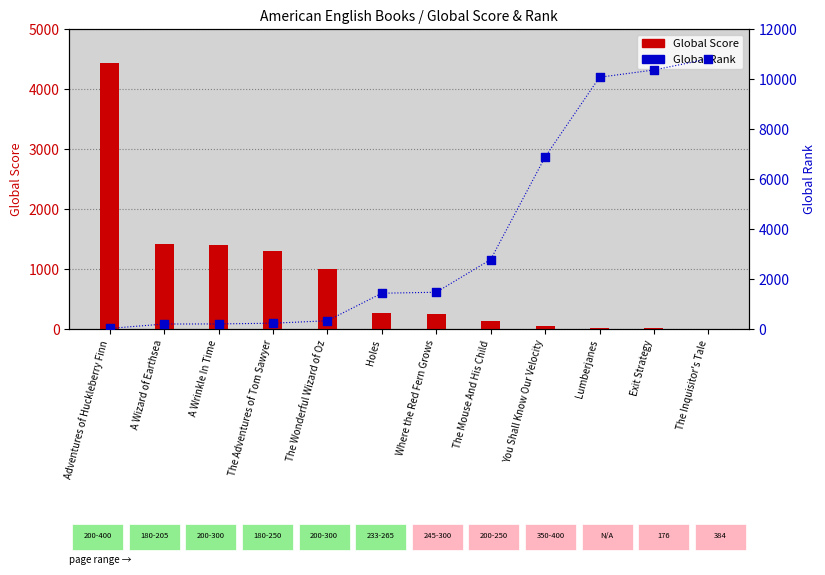

Which series reaches the maximum Y coordinate?

Global Rank